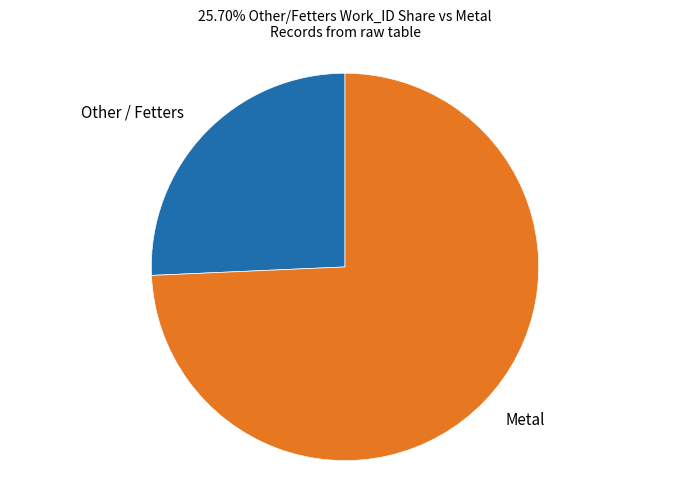

Is there a majority slice in this chart?

Yes